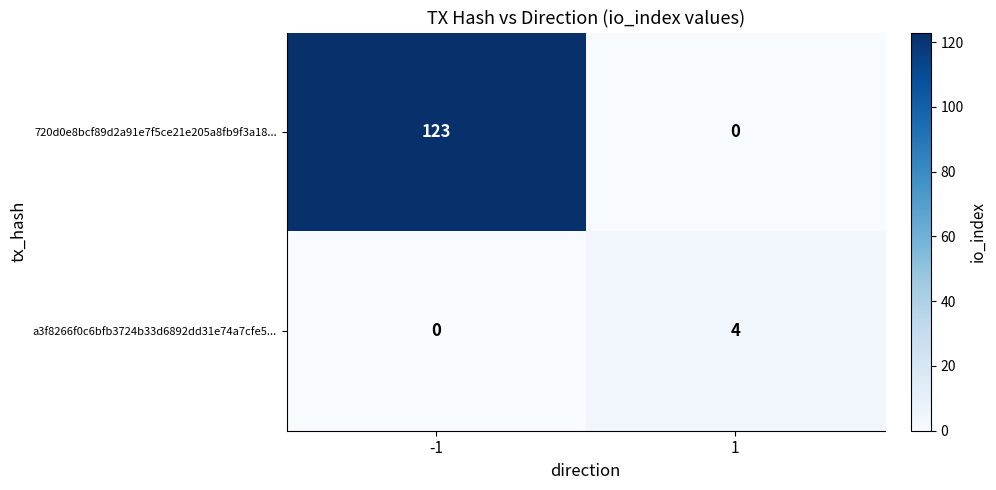

What is the difference between the maximum and minimum values in the a3f8266f0c6bfb3724b33d6892dd31e74a7cfe5... series?

4